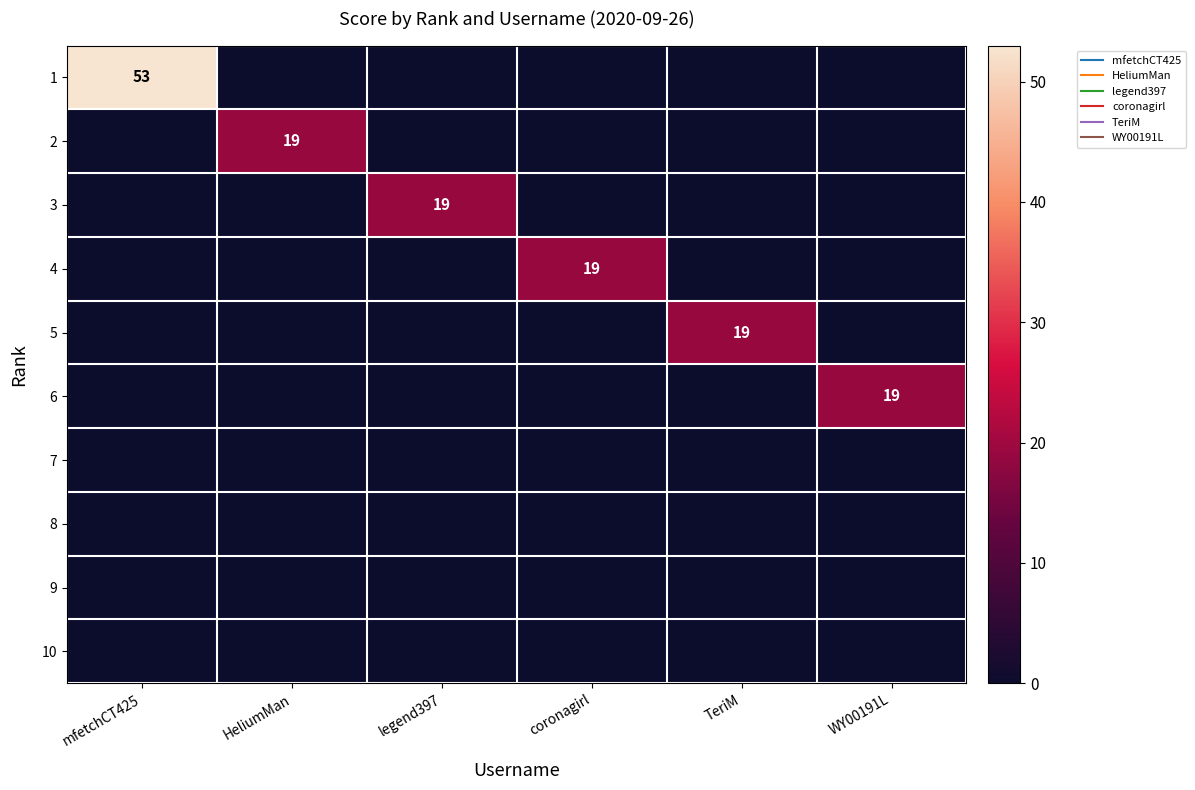

Where is 3 nearest to the value 9?

mfetchCT425